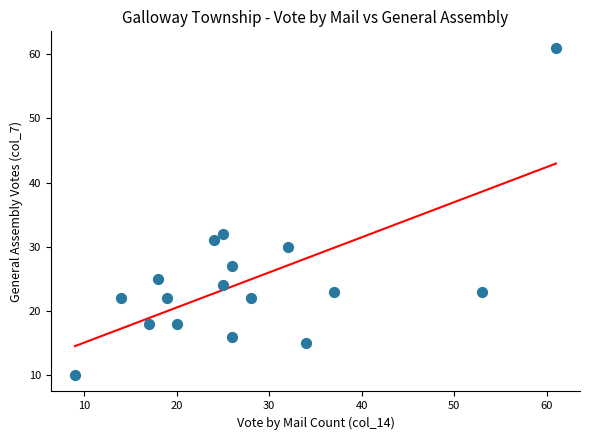

What is the range of Y values (max minus min)?

51